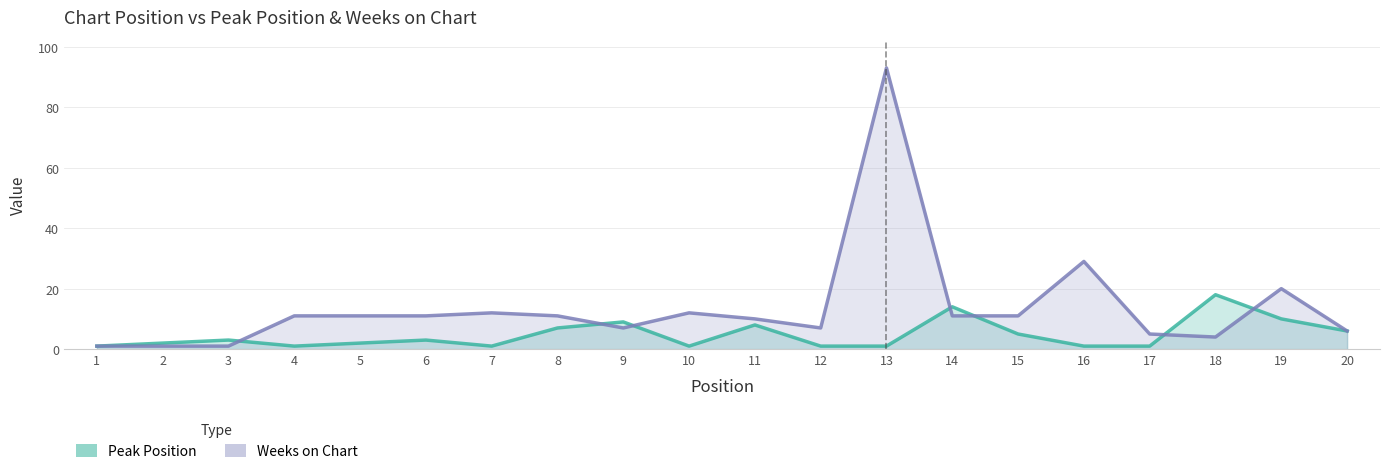

How many values in the Weeks on Chart series exceed 11?

5